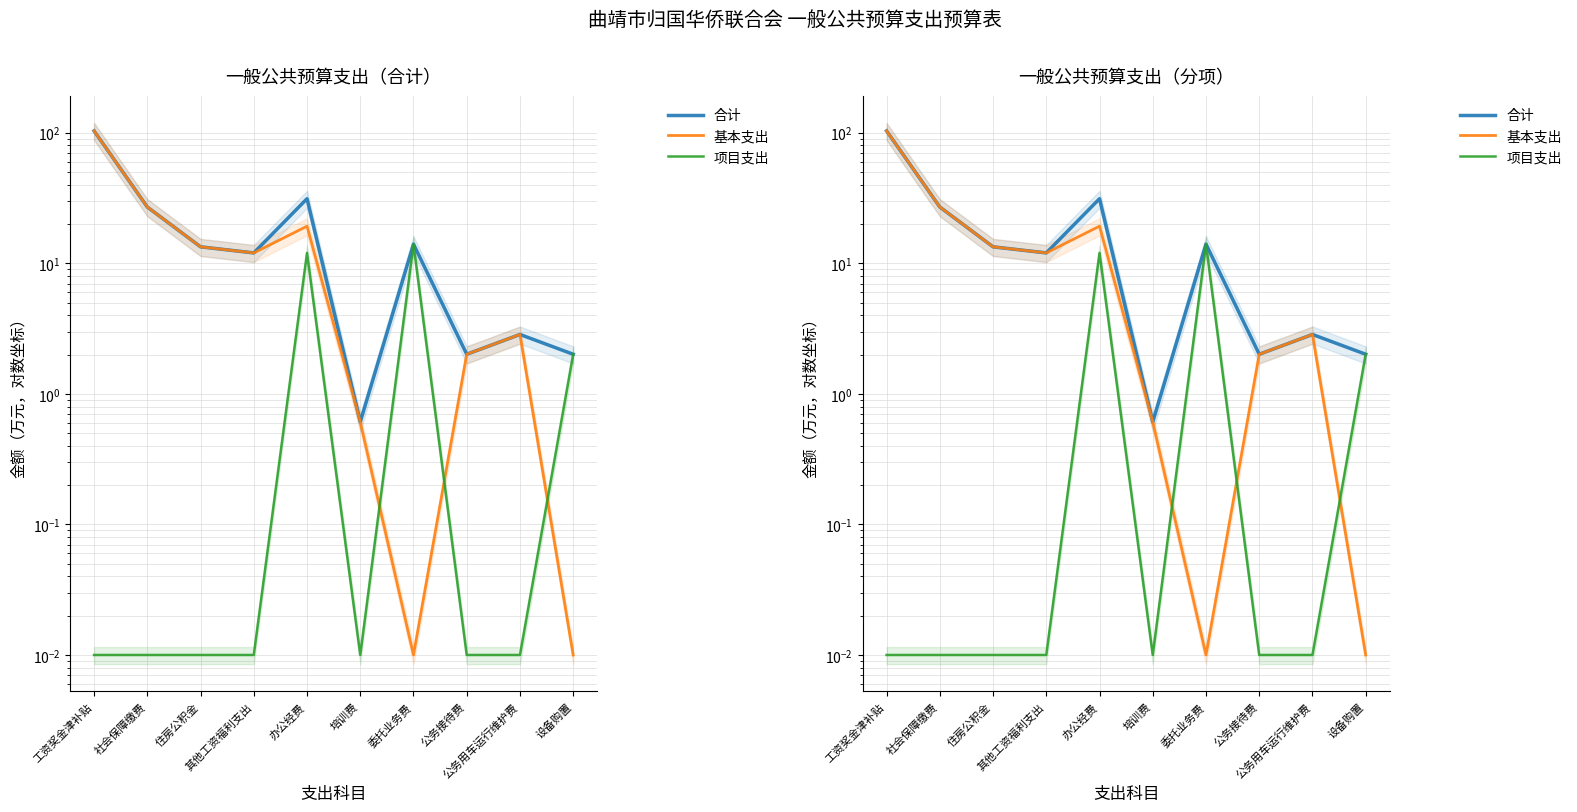

The value of 基本支出 at 其他工资福利支出 is 12.0. True or false?

True